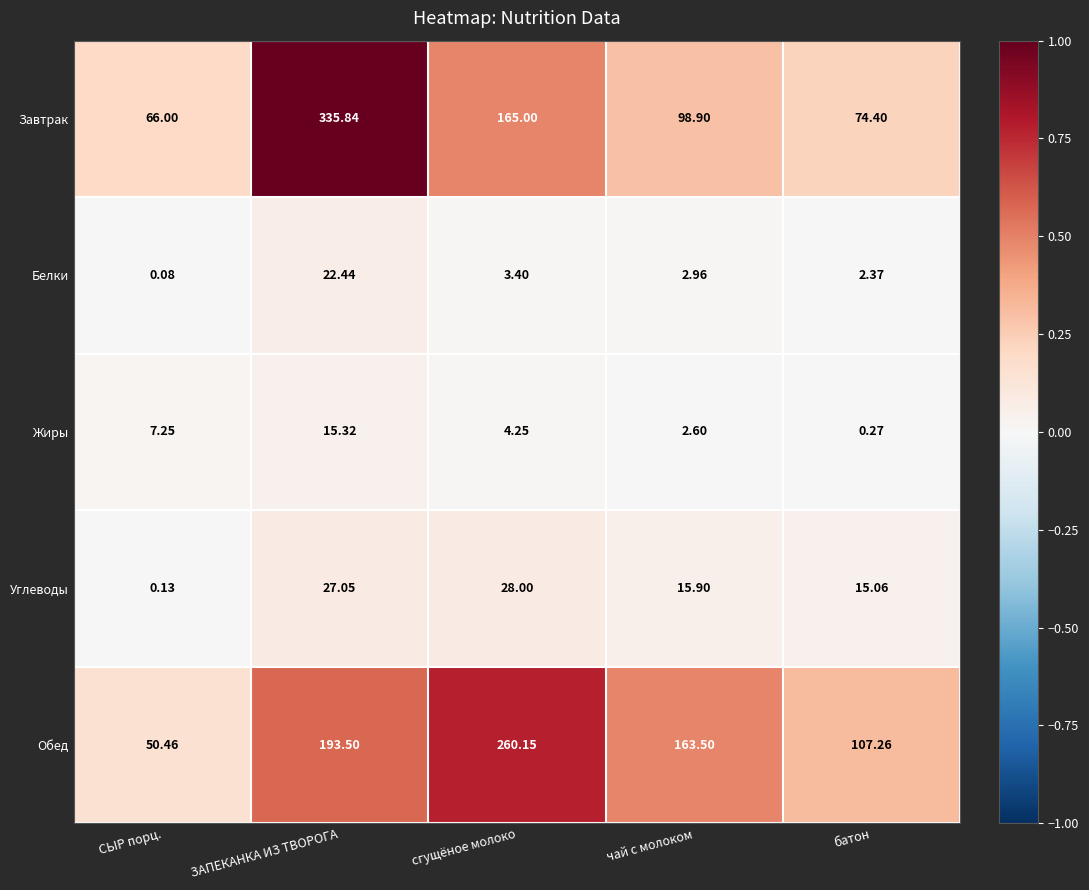

At which label is Завтрак closest to 200?

сгущёное молоко